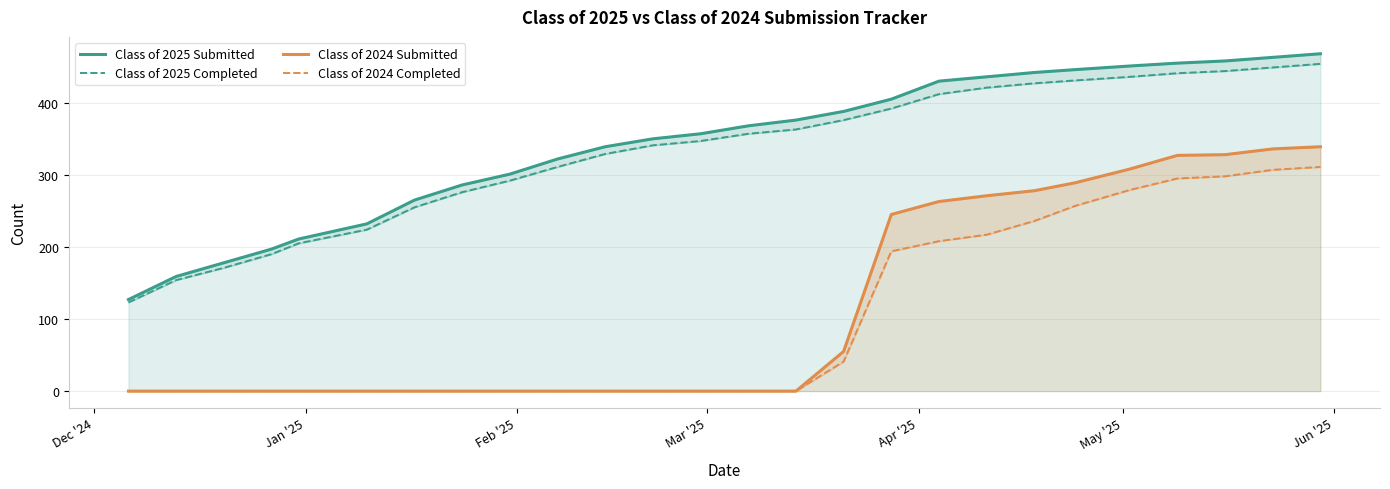

How many lines are shown in the chart?

4